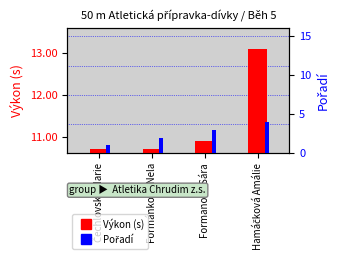

How many bars are there in each group?

2